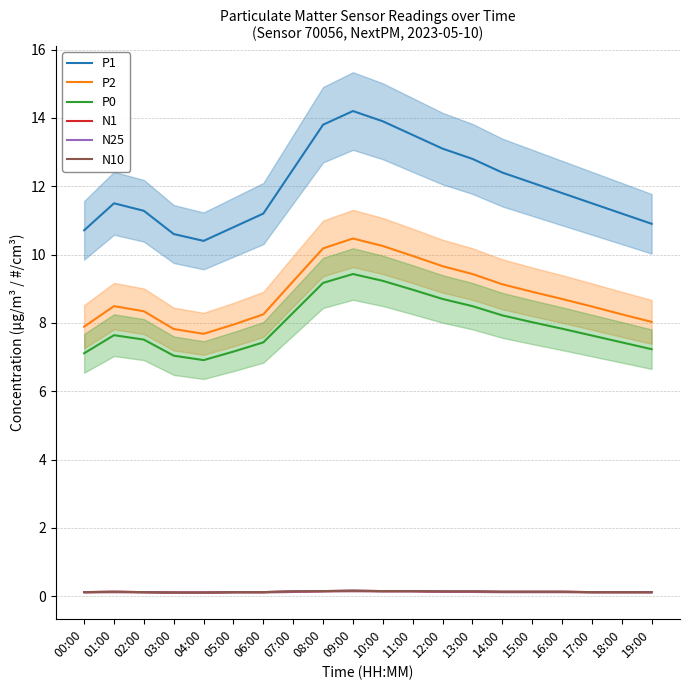

Count the N25 values in the range 0 to 1.

20